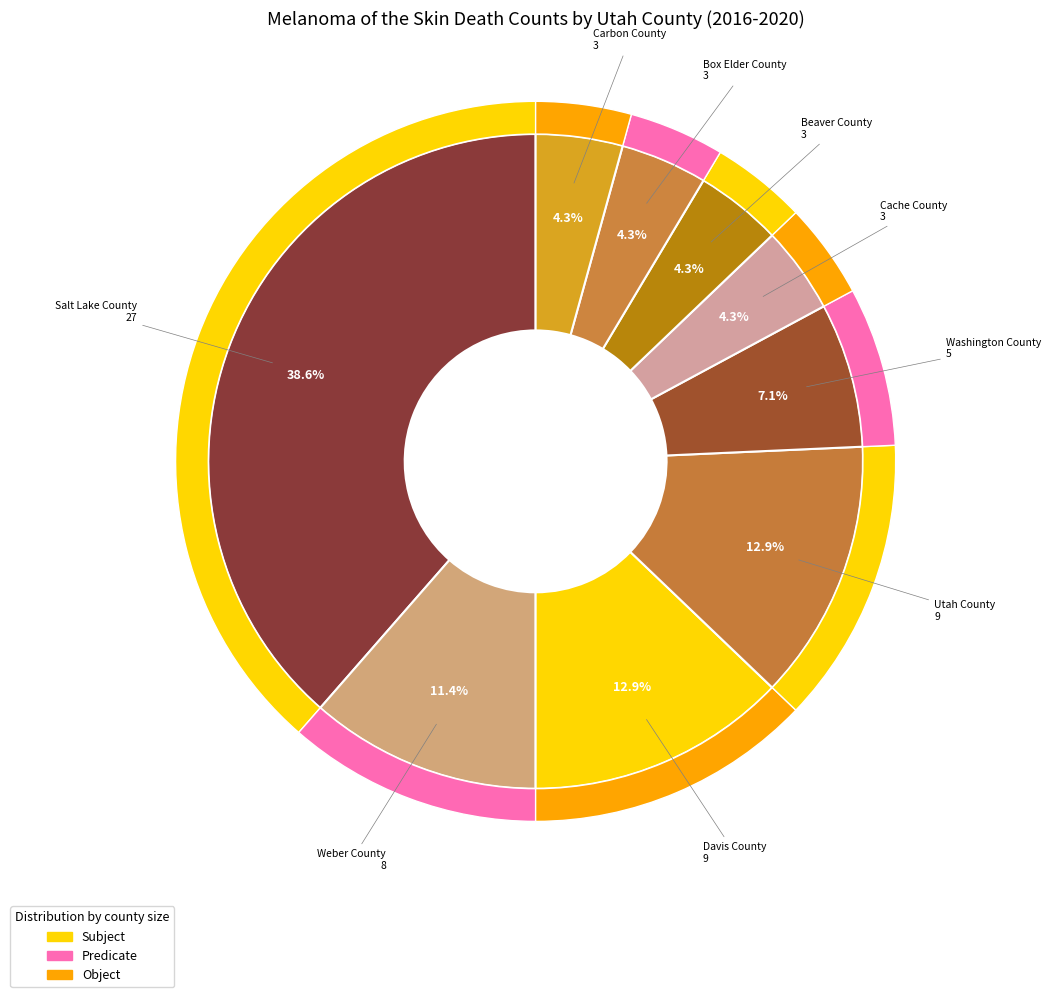

Approximately how many times larger is the value at Davis County compared to Box Elder County?

3.0